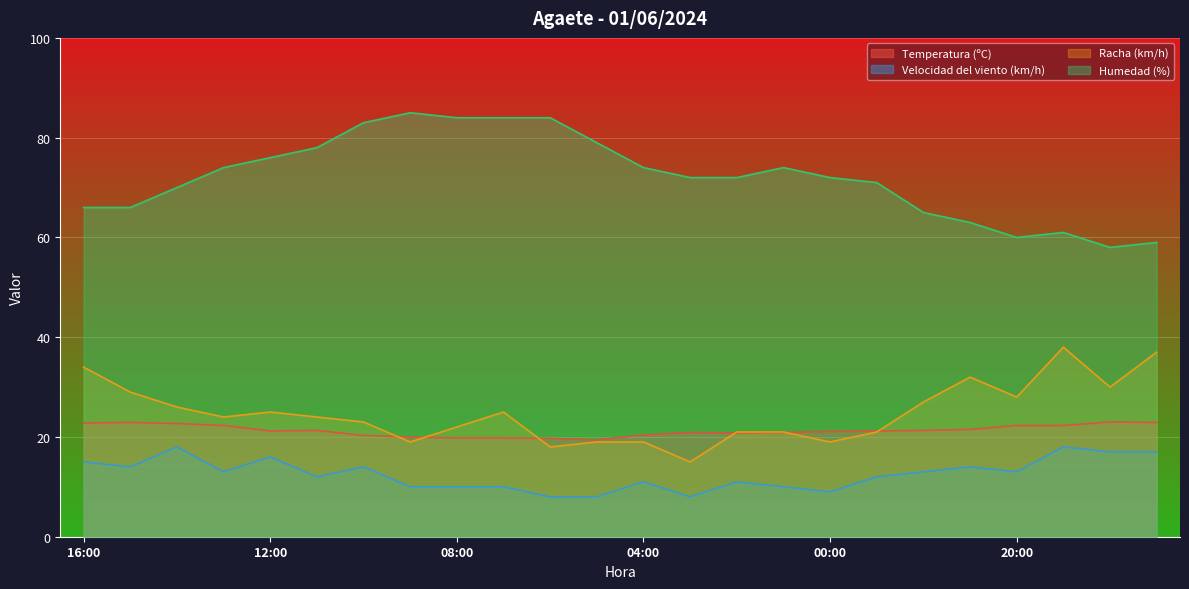

What position from the right is 13:00?

21